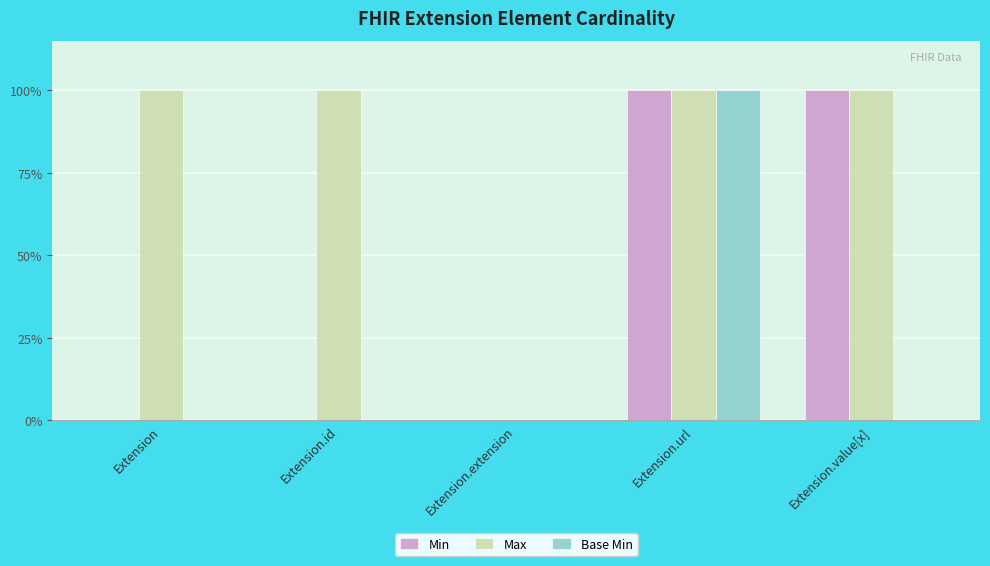

What is the label of the 2nd bar from the right?

Extension.url